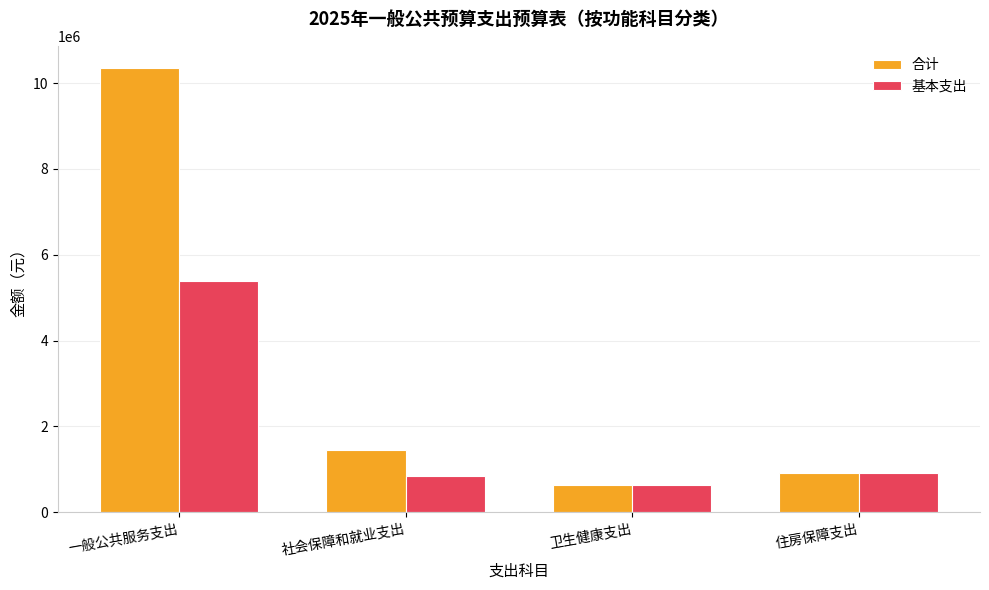

What is the greatest value displayed?

10349060.0